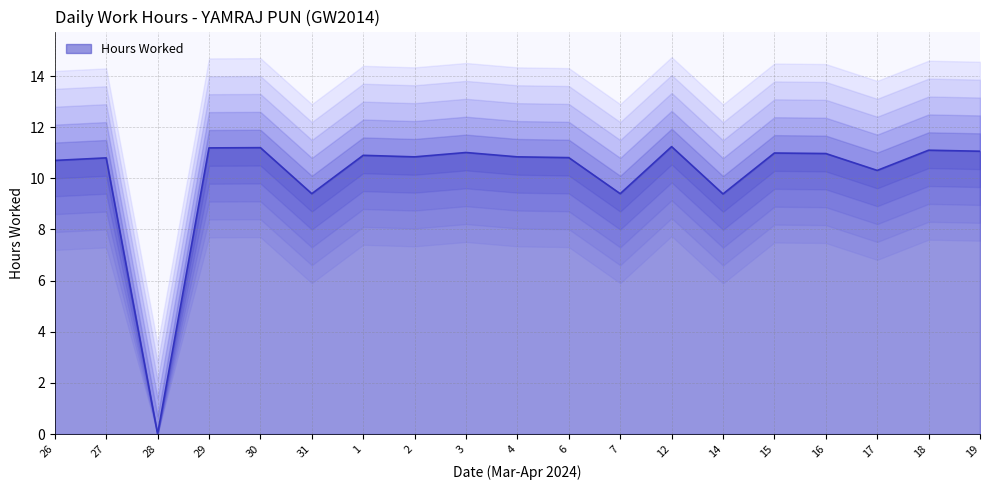

What is the average value?

10.1